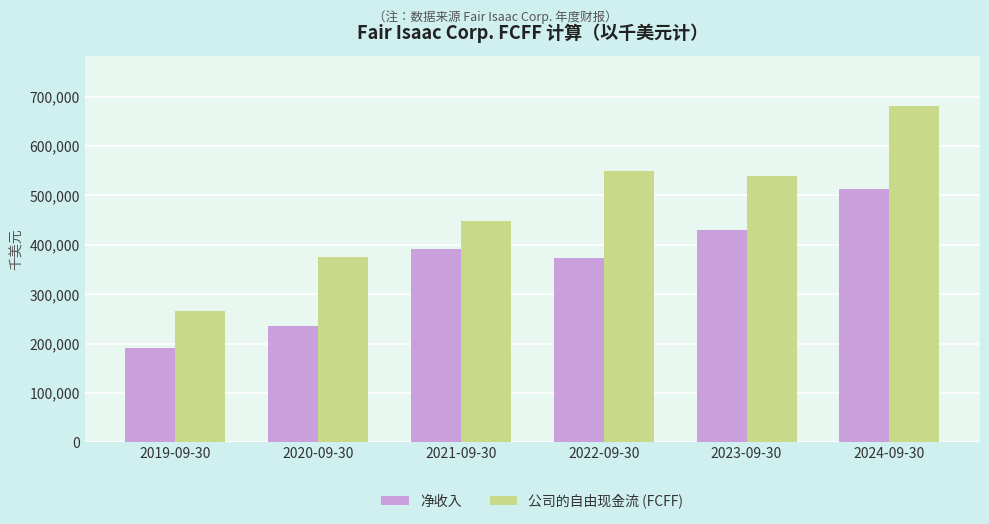

Count the number of data series in this chart.

2